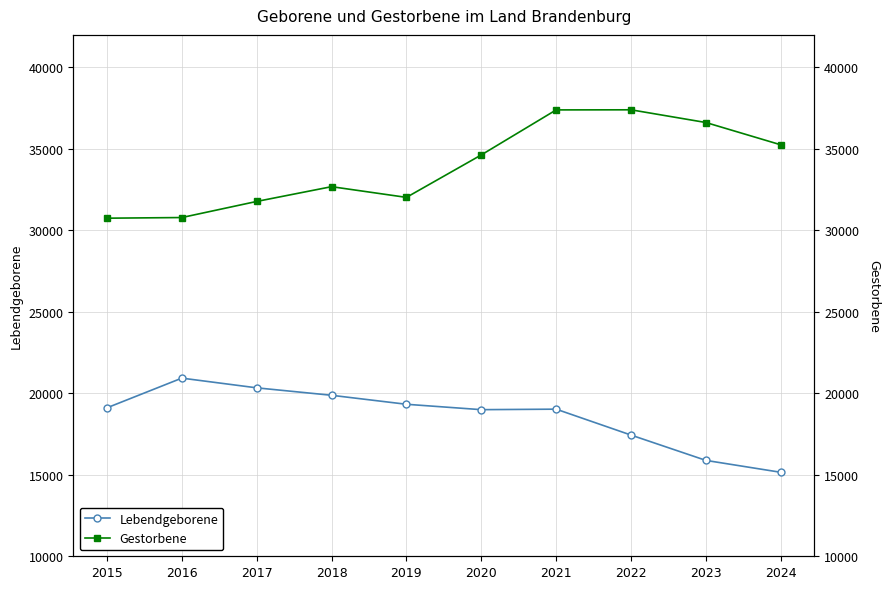

True or false: Gestorbene and Lebendgeborene cross at least once.

False